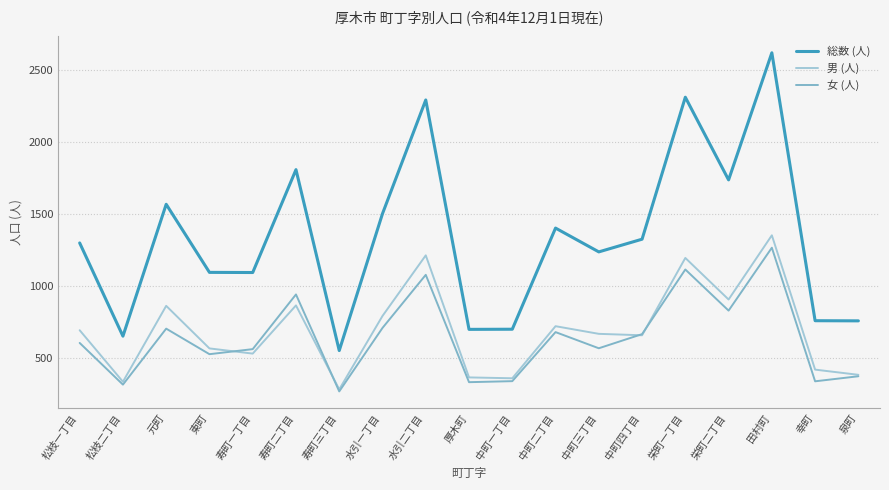

True or false: 男 (人) and 総数 (人) intersect in this chart.

False